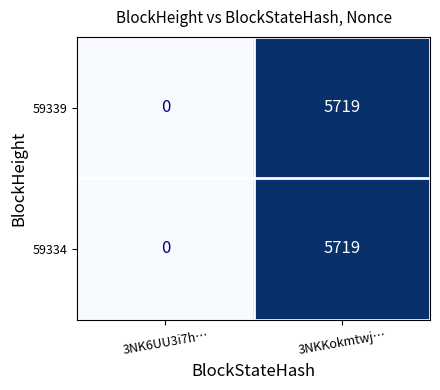

True or false: 59334 has a value of -2906 at 3NK6UU3i7h….

False